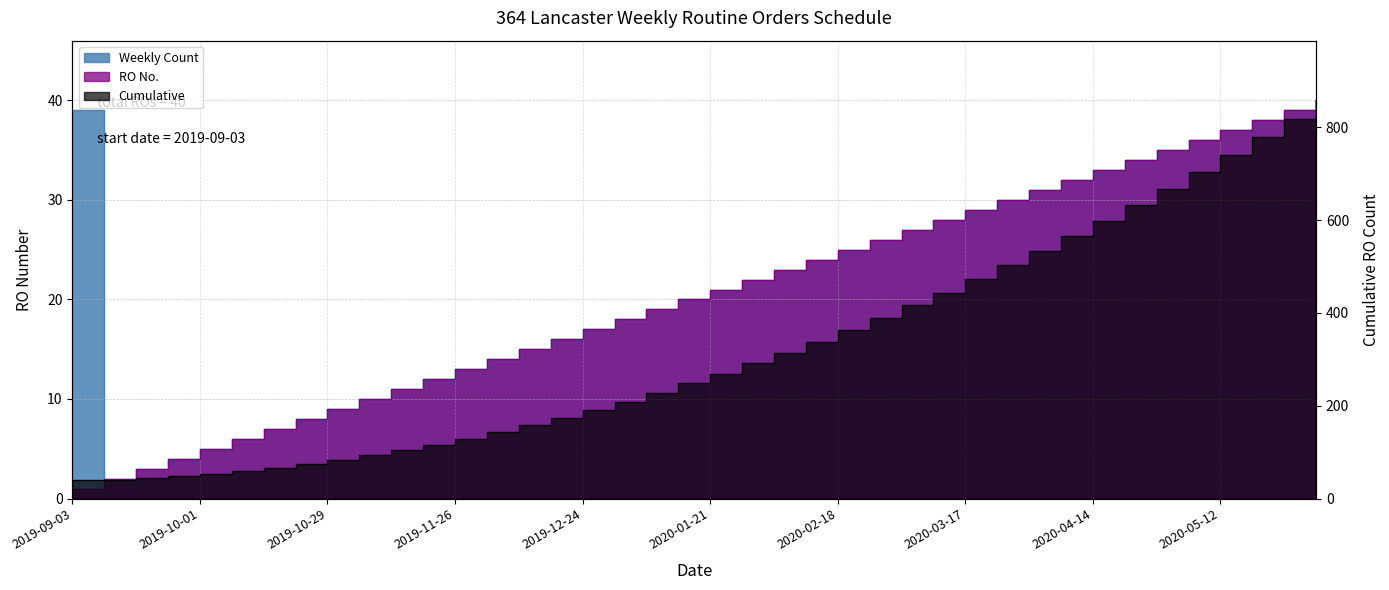

The value of Cumulative at 2019-11-05 is 52. True or false?

False